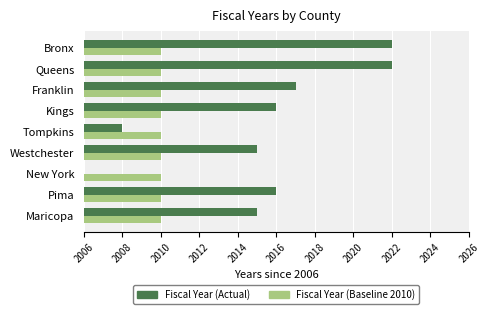

What is the greatest value displayed?

16.0